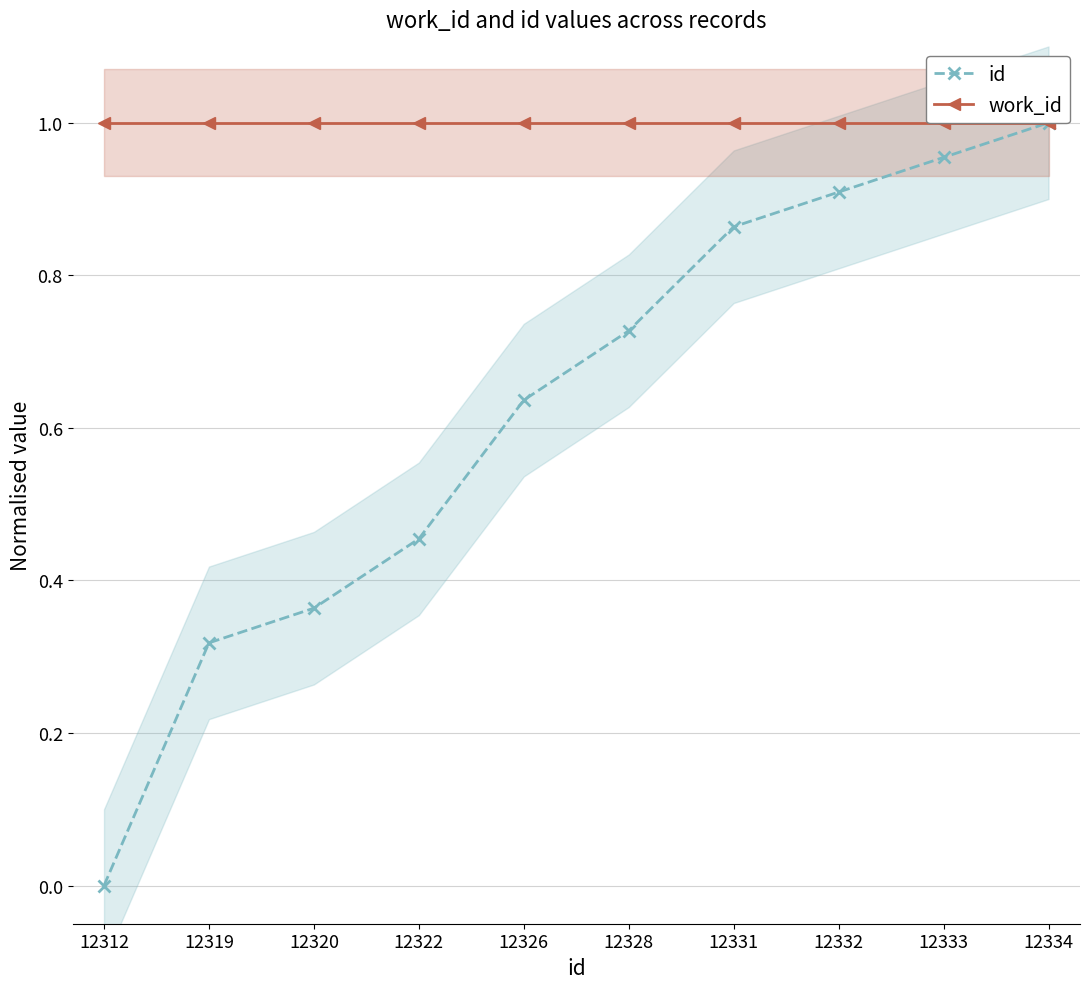

Reading right to left, transcribe all the data shown in this chart.

id: 12334=1.0	12333=1.0	12332=0.9	12331=0.9	12328=0.7	12326=0.6	12322=0.5	12320=0.4	12319=0.3	12312=0.0
work_id: 12334=1.0	12333=1.0	12332=1.0	12331=1.0	12328=1.0	12326=1.0	12322=1.0	12320=1.0	12319=1.0	12312=1.0